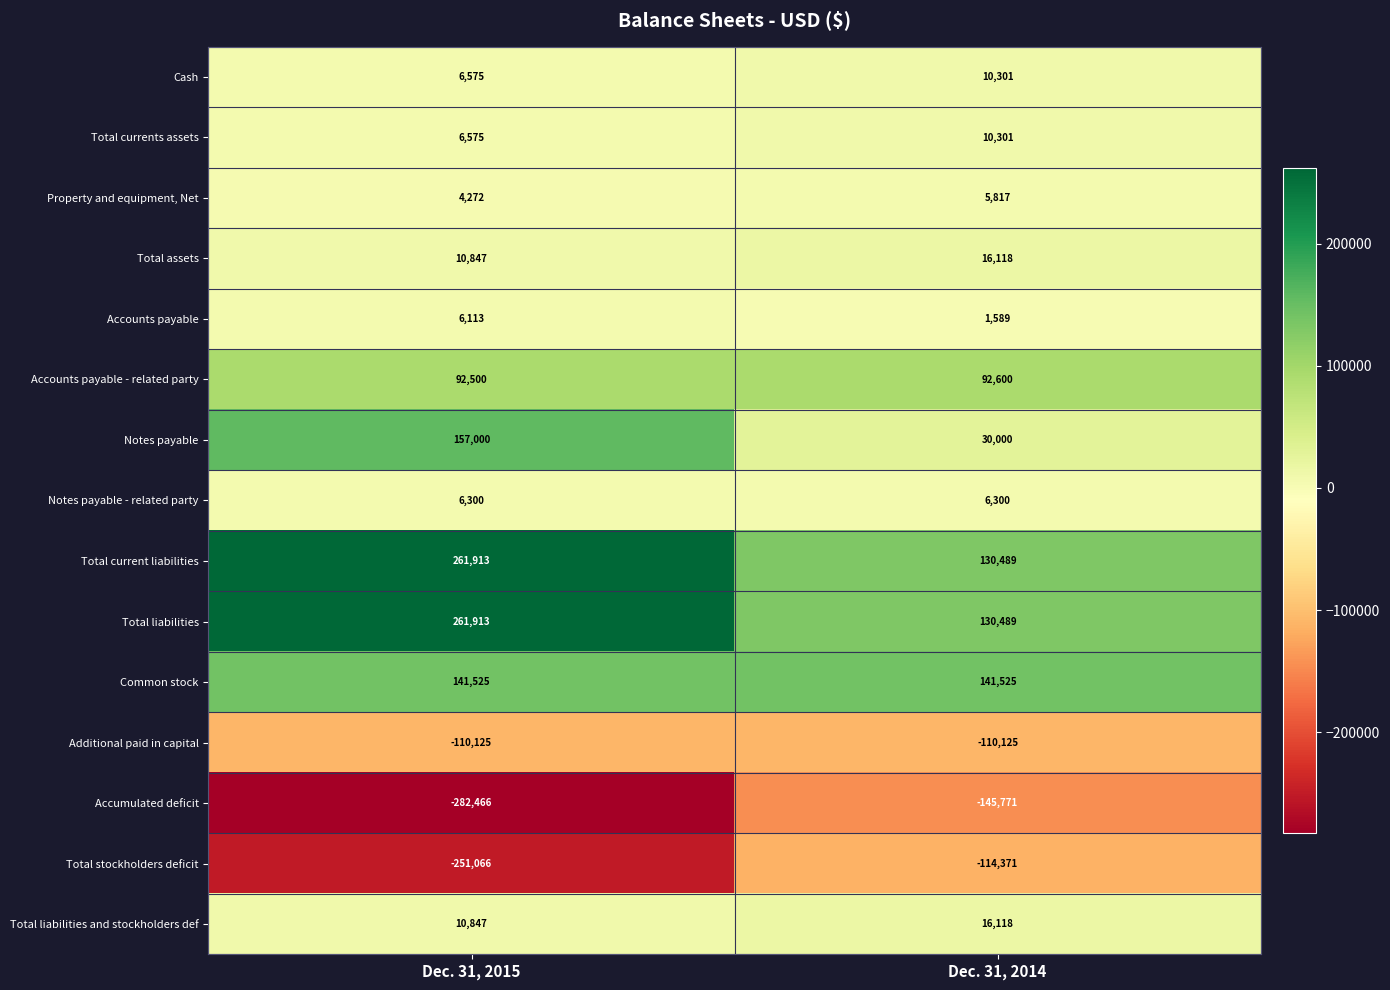

What is the sum of the Common stock values at Dec. 31, 2015 and Dec. 31, 2014?

283050